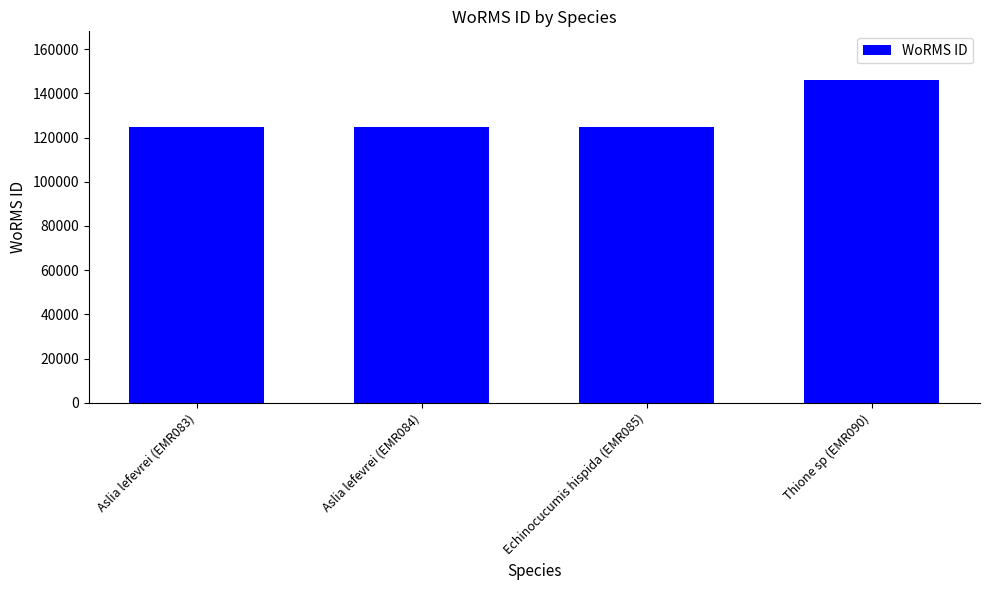

What is the sum of the values at Aslia lefevrei (EMR084) and Aslia lefevrei (EMR083)?

249196